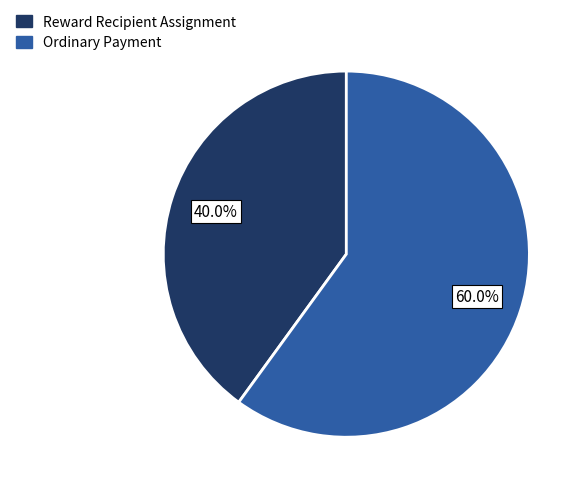

What percentage is the Ordinary Payment slice, to the nearest percent?

60%